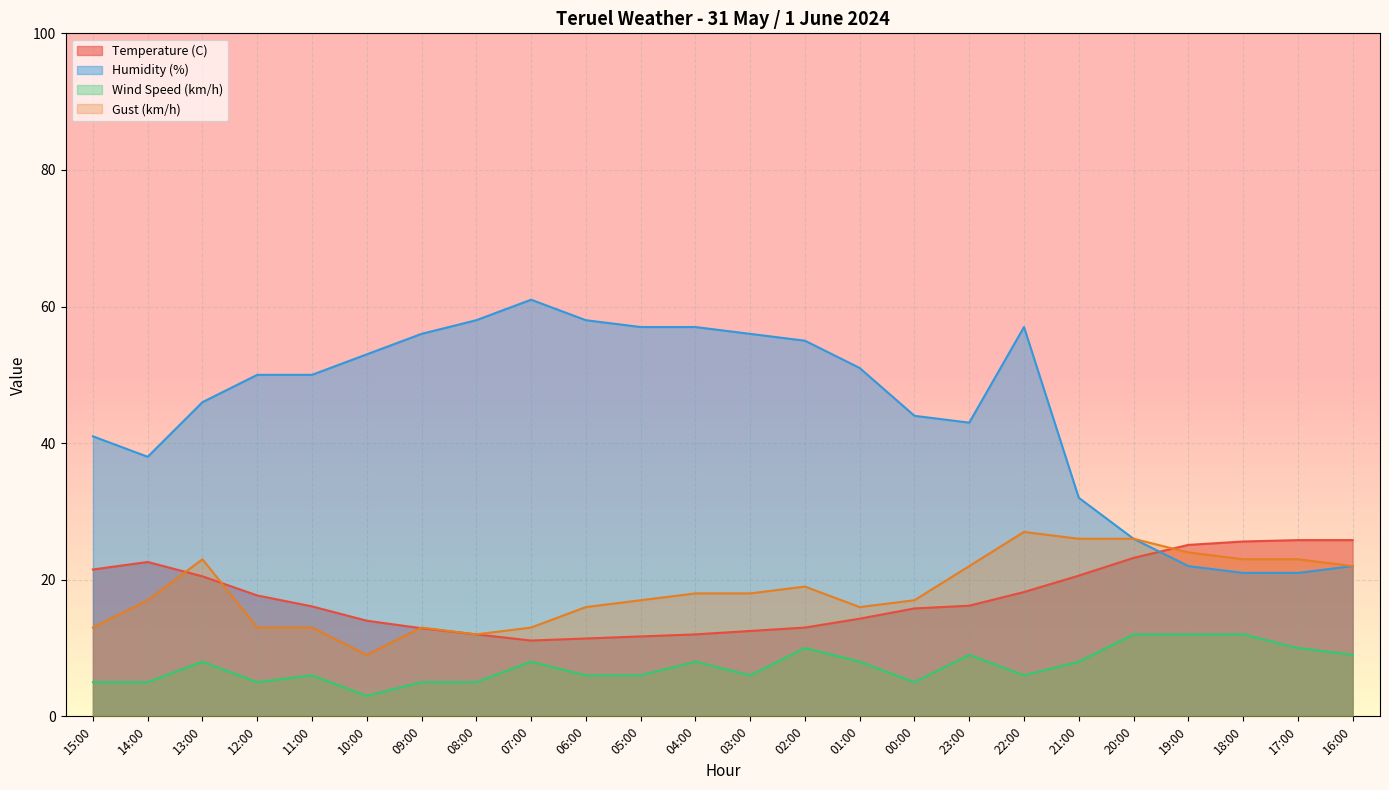

Reading left to right, transcribe all the data shown in this chart.

Temperature (C): 21.5	22.6	20.5	17.7	16.1	14.0	12.9	12.0	11.1	11.4	11.7	12.0	12.5	13.0	14.3	15.8	16.2	18.2	20.6	23.2	25.1	25.6	25.8	25.8
Humidity (%): 41.0	38.0	46.0	50.0	50.0	53.0	56.0	58.0	61.0	58.0	57.0	57.0	56.0	55.0	51.0	44.0	43.0	57.0	32.0	26.0	22.0	21.0	21.0	22.0
Wind Speed (km/h): 5.0	5.0	8.0	5.0	6.0	3.0	5.0	5.0	8.0	6.0	6.0	8.0	6.0	10.0	8.0	5.0	9.0	6.0	8.0	12.0	12.0	12.0	10.0	9.0
Gust (km/h): 13.0	17.0	23.0	13.0	13.0	9.0	13.0	12.0	13.0	16.0	17.0	18.0	18.0	19.0	16.0	17.0	22.0	27.0	26.0	26.0	24.0	23.0	23.0	22.0